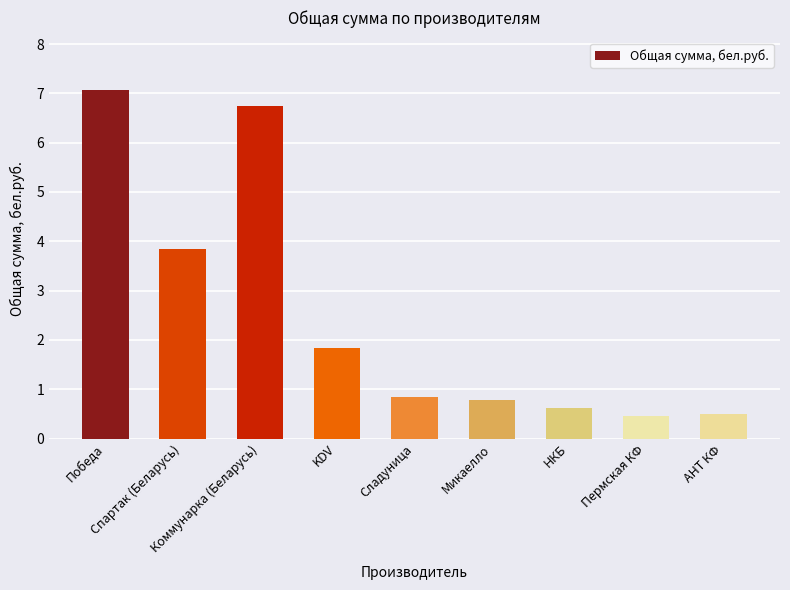

Is it true that the value at Коммунарка (Беларусь) is 6.7?

True